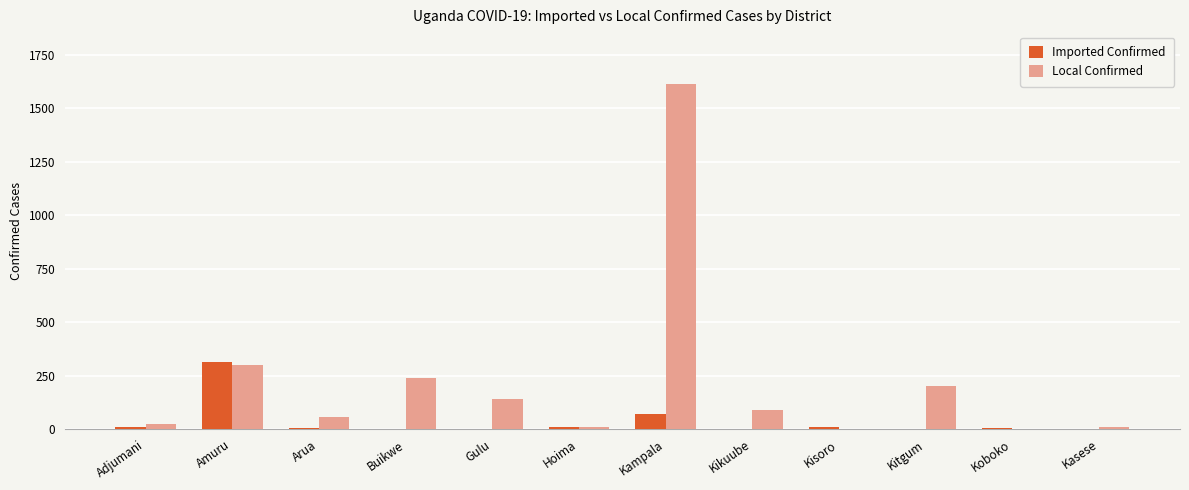

At which category is the sum across all series the highest?

Kampala